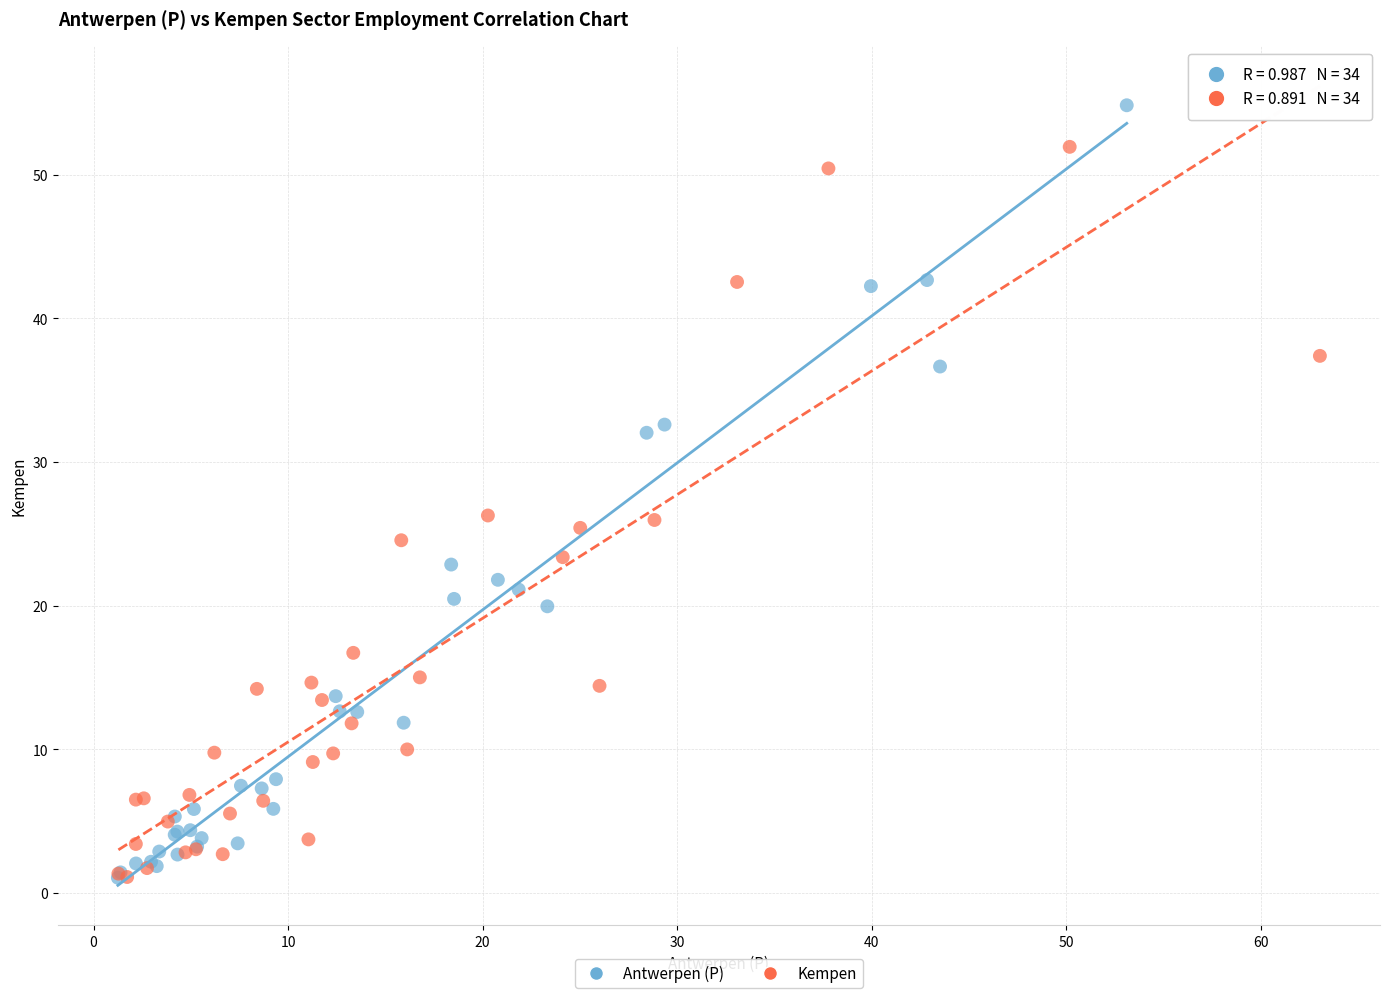

Which series reaches the maximum Y coordinate?

Antwerpen (P)